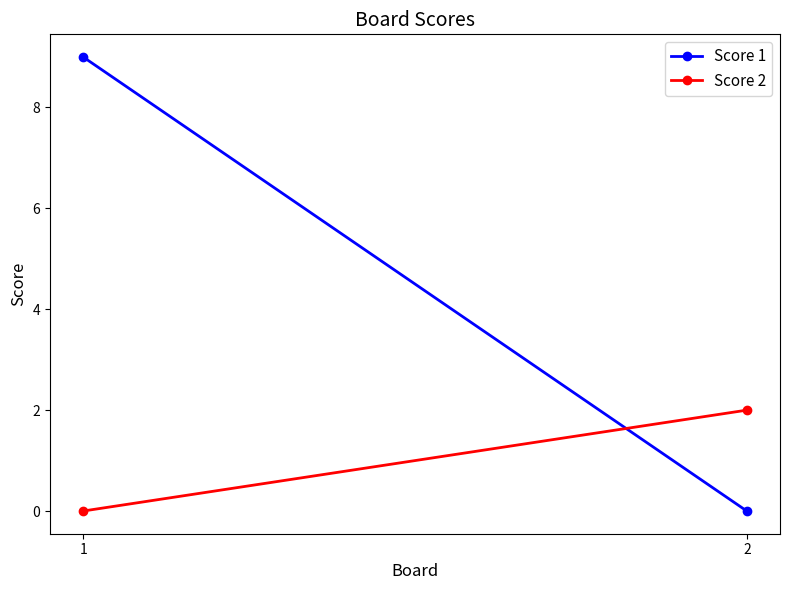

What is the average value of the Score 1 series?

4